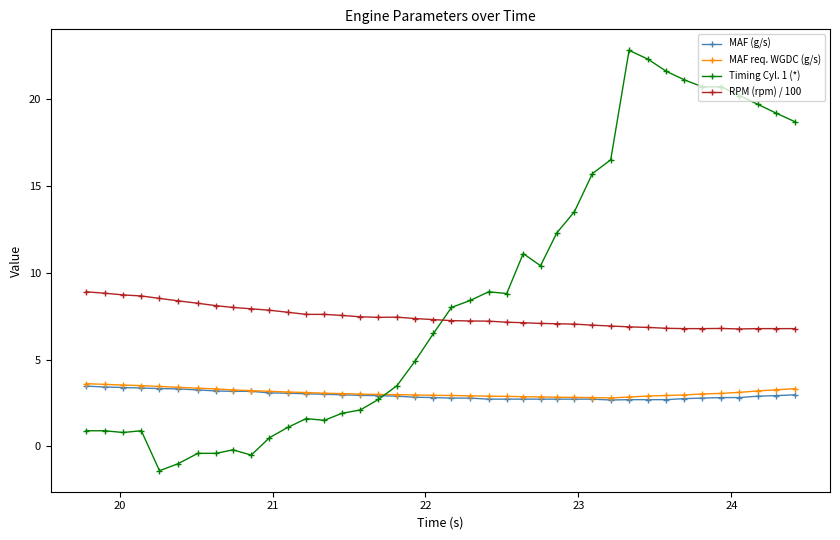

In MAF req. WGDC (g/s), how many points are lower than both neighbors (excluding endpoints)?

1